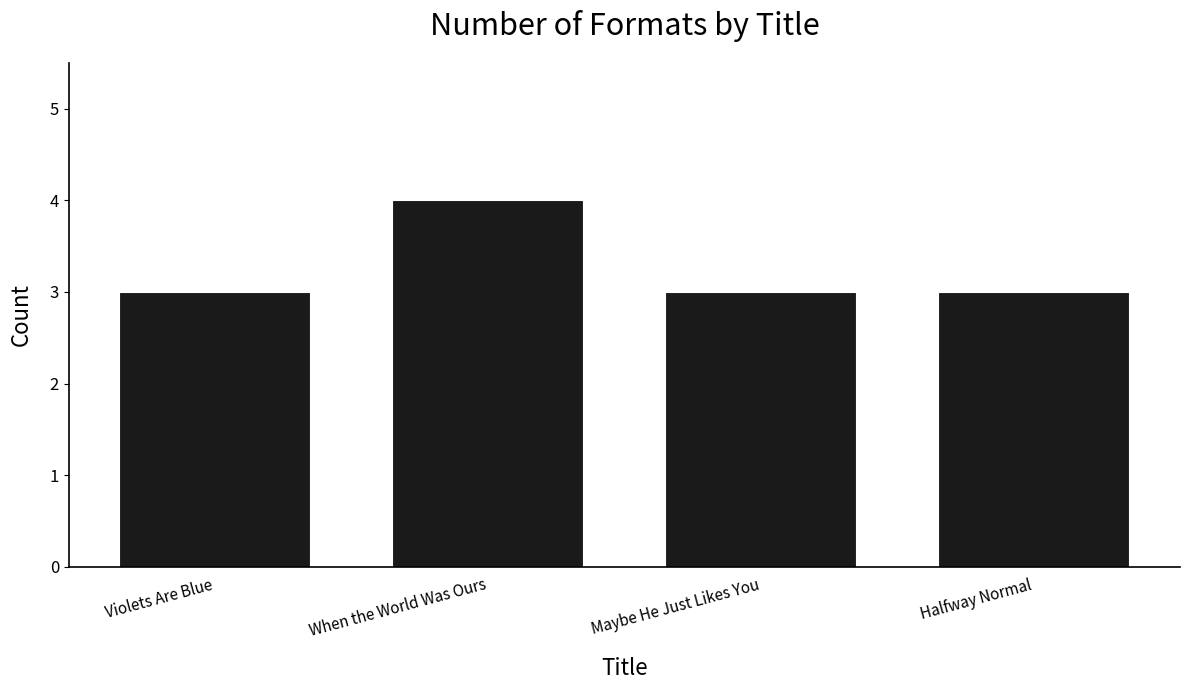

What value does the data have at Violets Are Blue?

3